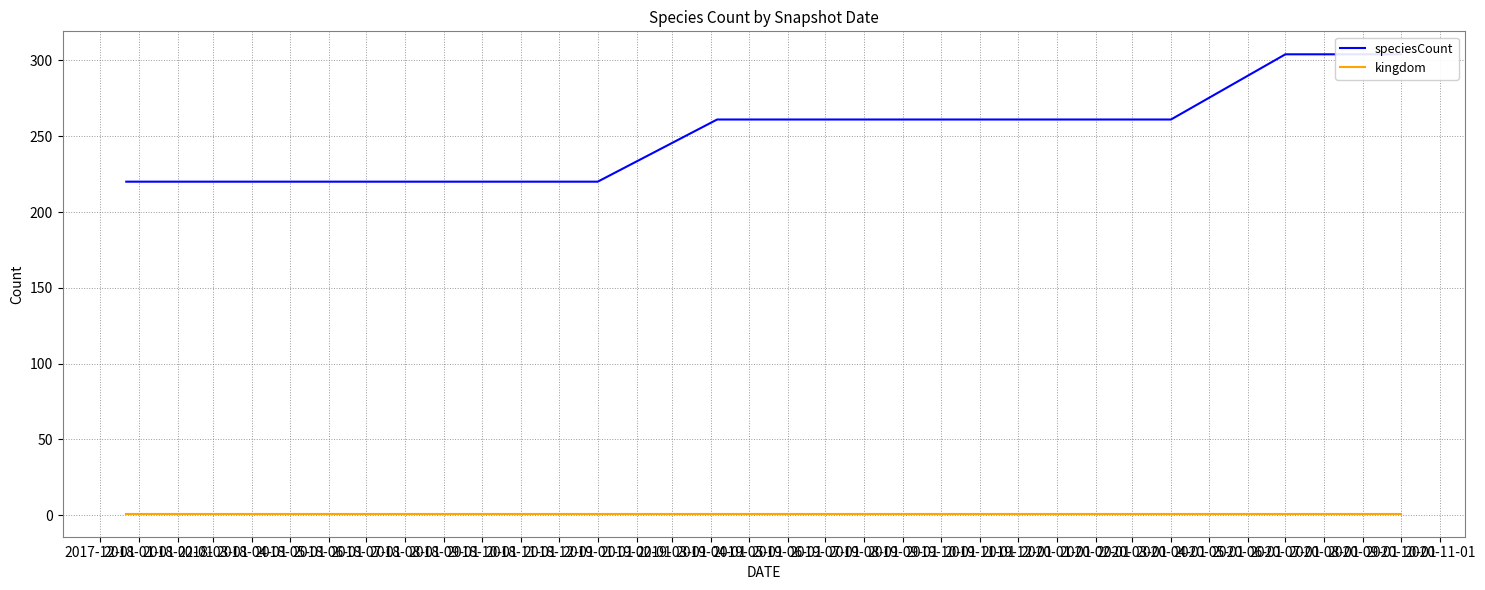

True or false: kingdom and speciesCount cross at least once.

False